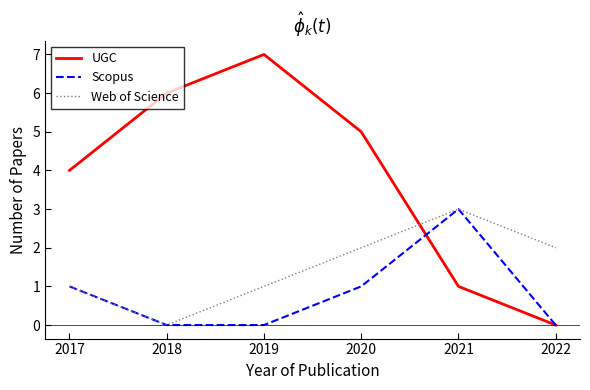

How many intersections are there between Web of Science and UGC?

1